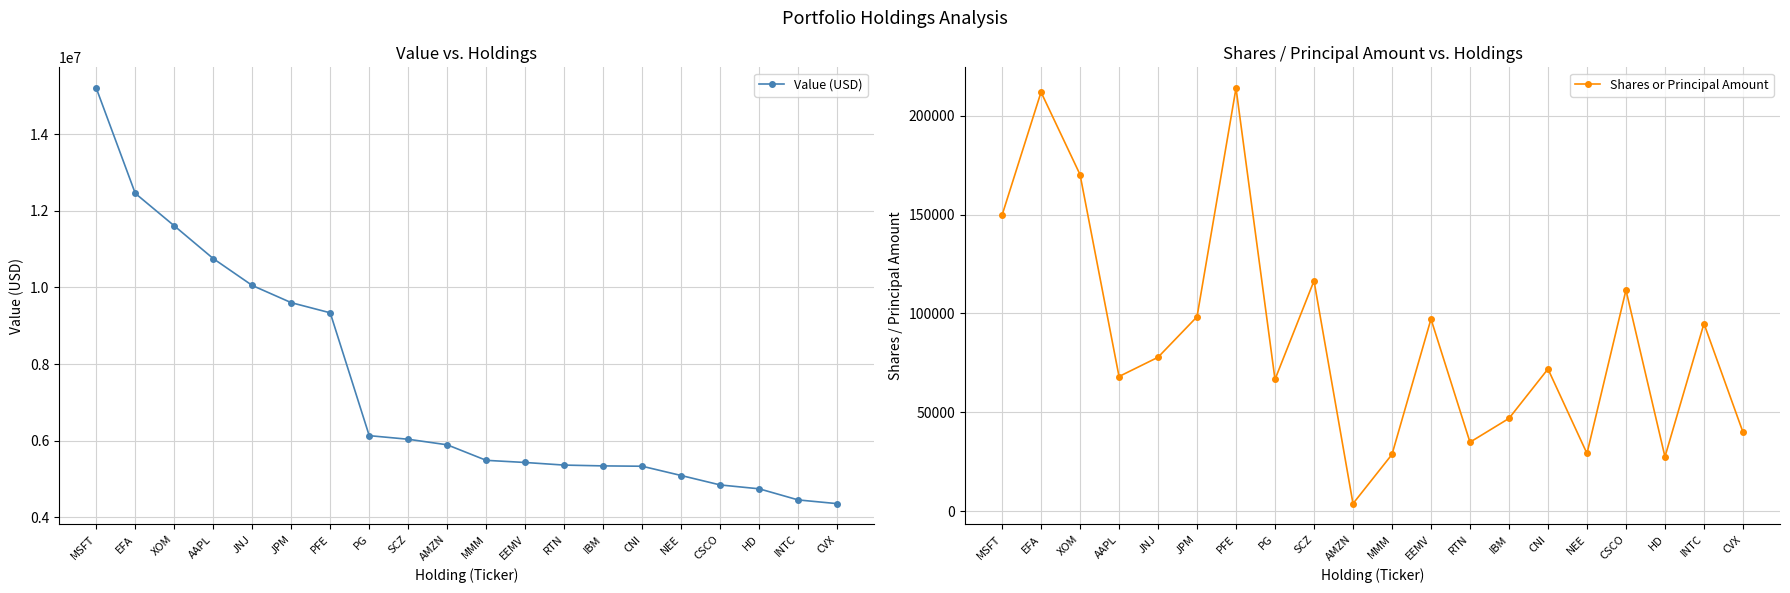

What are all the series names shown in the legend?

Value (USD), Shares or Principal Amount